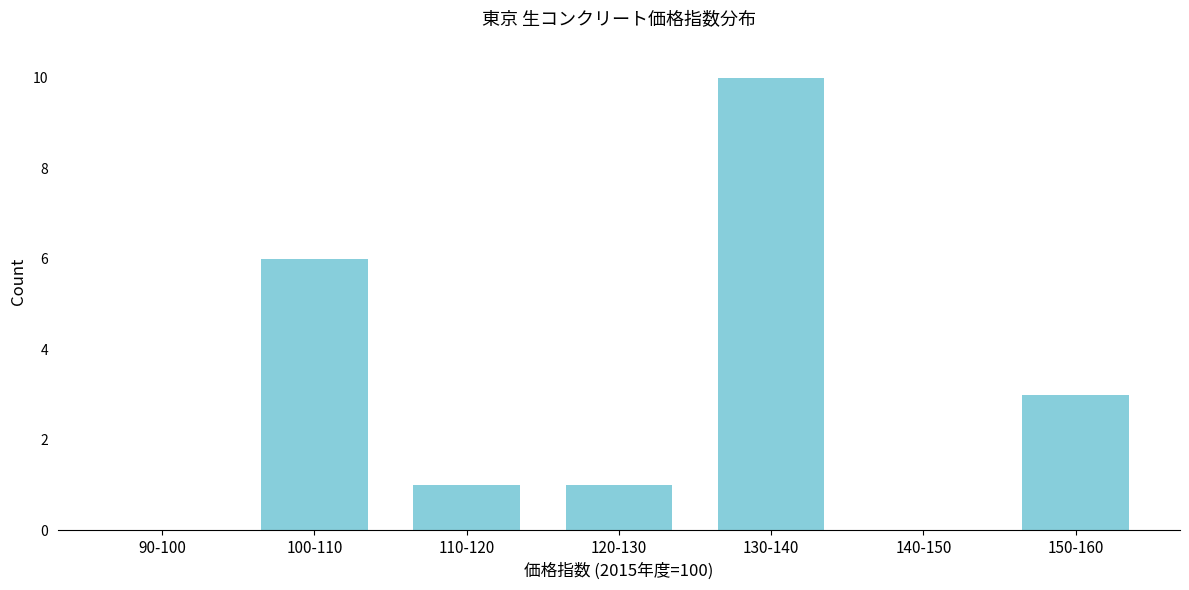

Reading right to left, what are all the values shown in this chart?

150-160=3	140-150=0	130-140=10	120-130=1	110-120=1	100-110=6	90-100=0